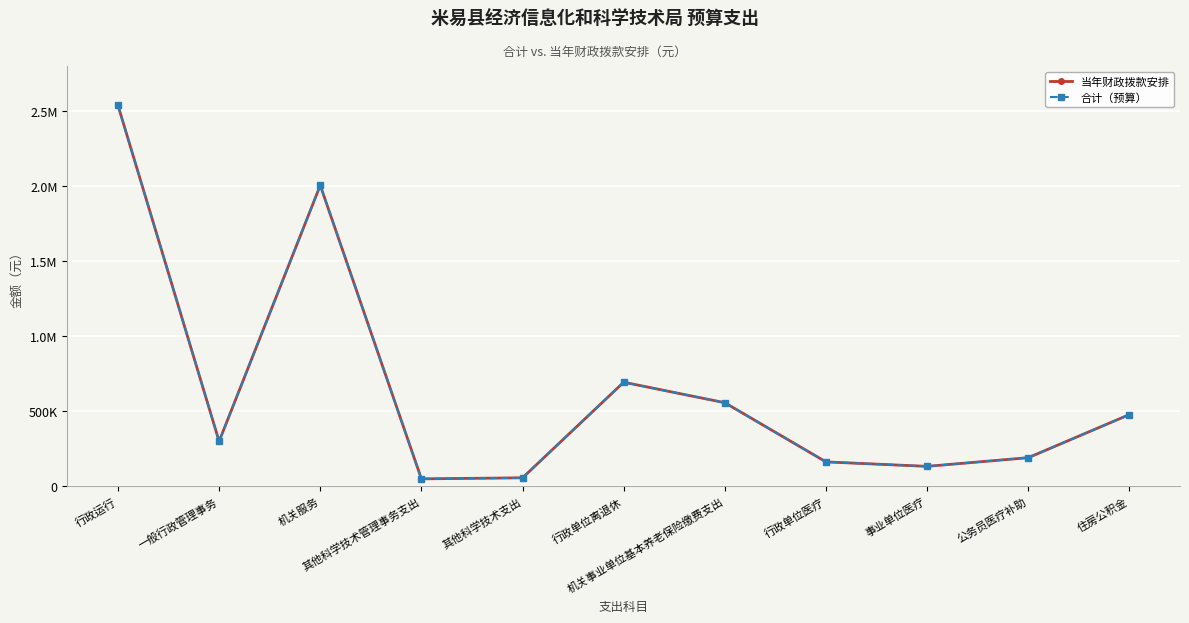

What is the average value of the 合计（预算） series?

651890.6